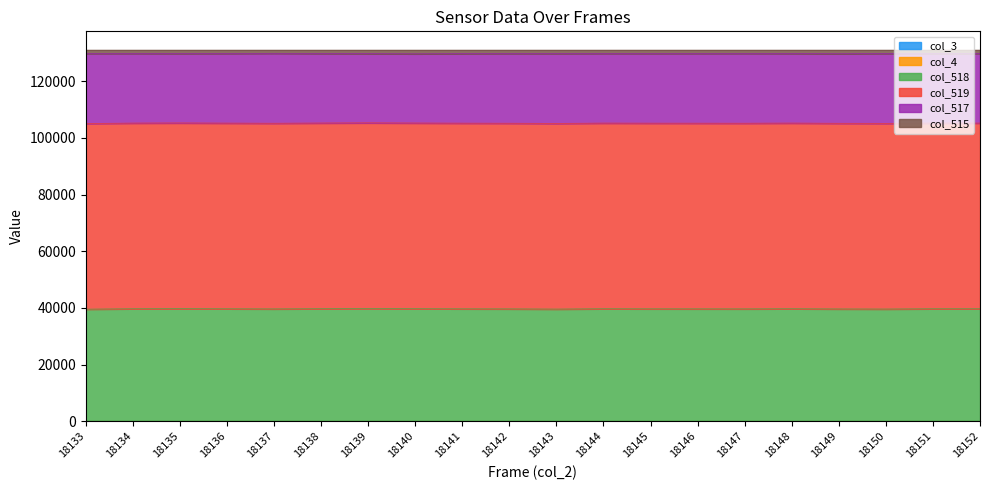

Rank the categories by col_518 value from lowest to highest.

18133, 18143, 18150, 18149, 18137, 18142, 18147, 18146, 18145, 18141, 18136, 18151, 18134, 18144, 18152, 18148, 18138, 18140, 18135, 18139